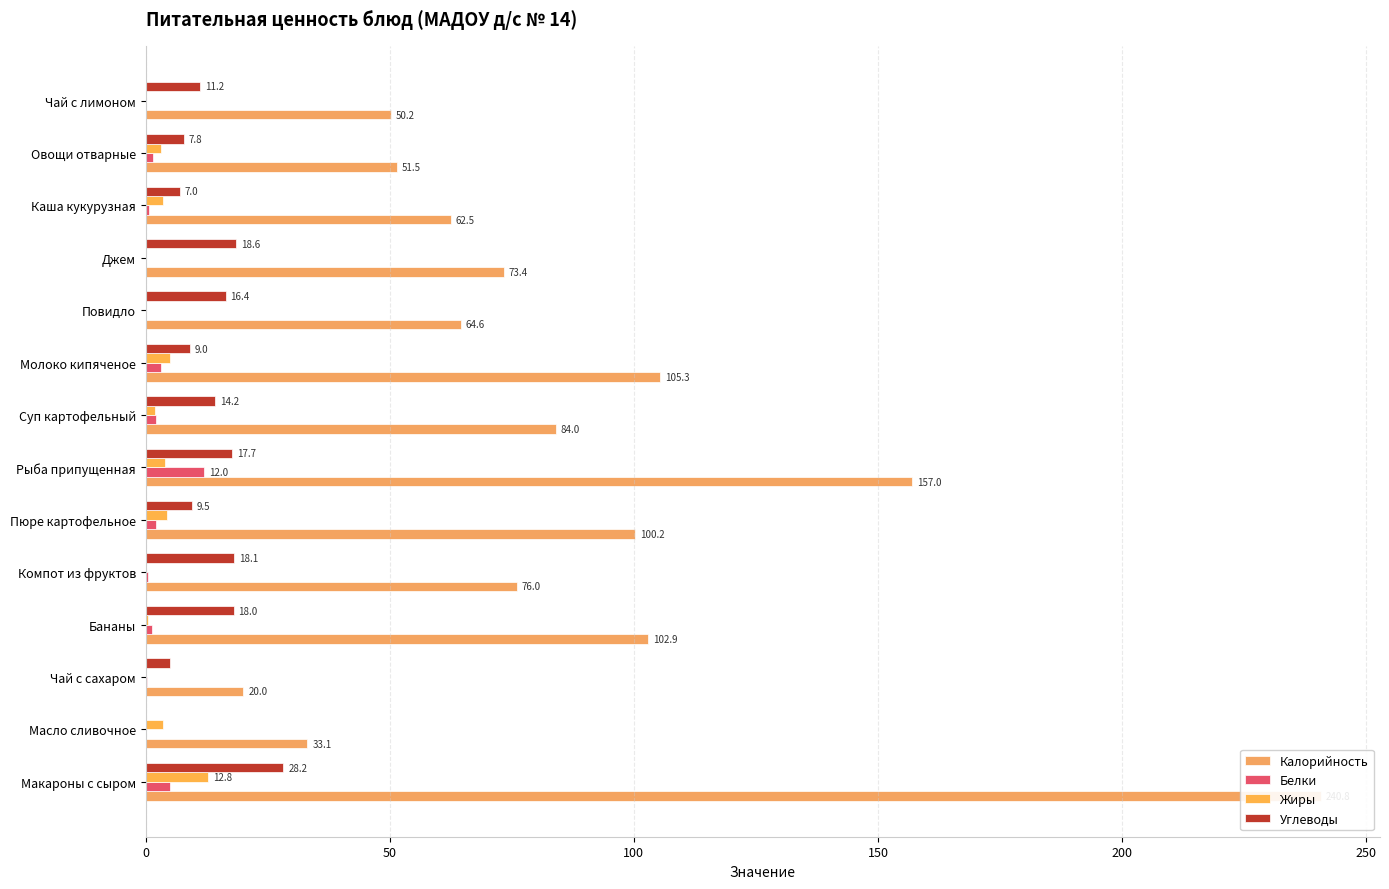

Reading left to right, what are all the values shown in this chart?

Калорийность: 240.8	33.1	20.0	102.9	76.0	100.2	157.0	84.0	105.3	64.6	73.4	62.5	51.5	50.2
Белки: 5.0	0.1	0.2	1.3	0.4	2.1	12.0	2.1	3.1	0.1	0.1	0.6	1.5	0.1
Жиры: 12.8	3.6	0.0	0.4	0.1	4.3	4.0	2.0	5.0	0.0	0.0	3.5	3.2	0.0
Углеводы: 28.2	0.1	5.0	18.0	18.1	9.5	17.7	14.2	9.0	16.4	18.6	7.0	7.8	11.2